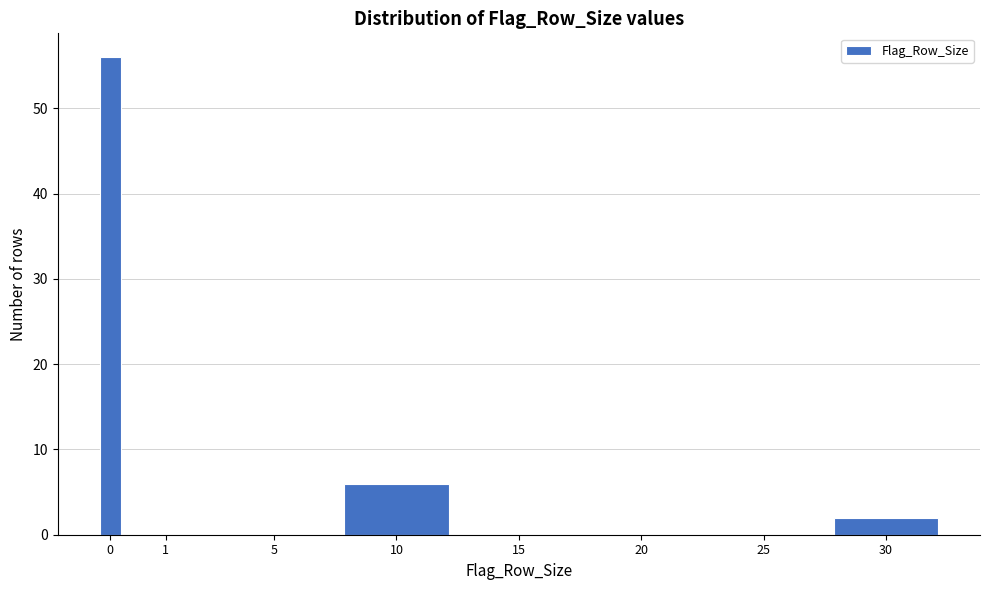

Reading left to right, extract all data points from this chart.

0=56	1=0	5=0	10=6	15=0	20=0	25=0	30=2